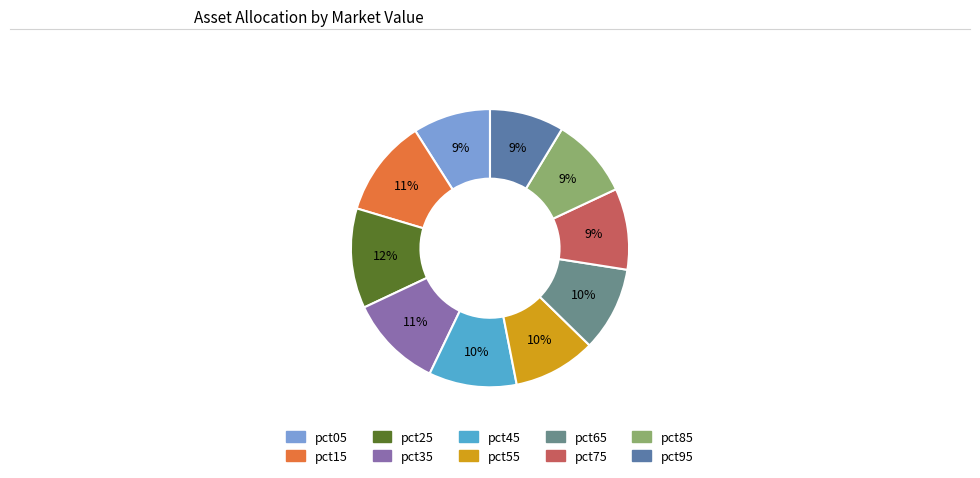

Which category has the biggest portion of the pie?

pct25